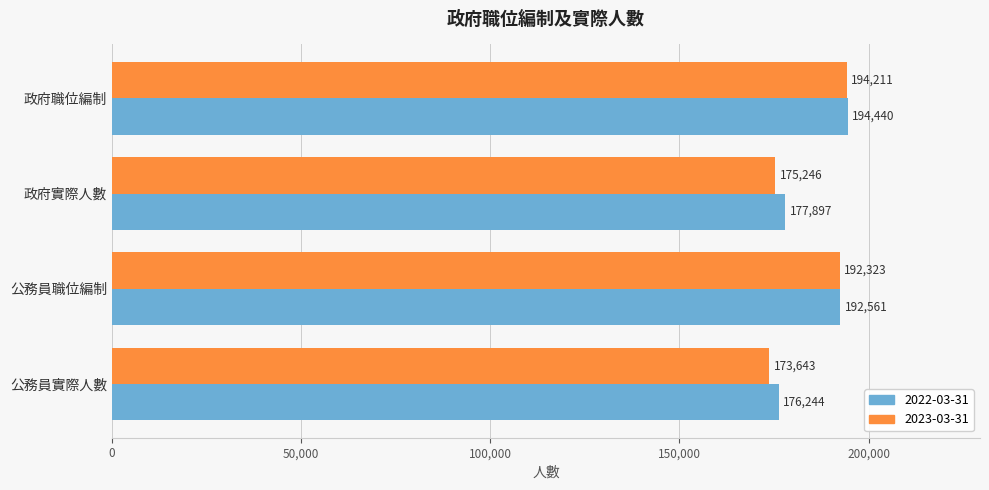

What are all the series names shown in the legend?

2022-03-31, 2023-03-31